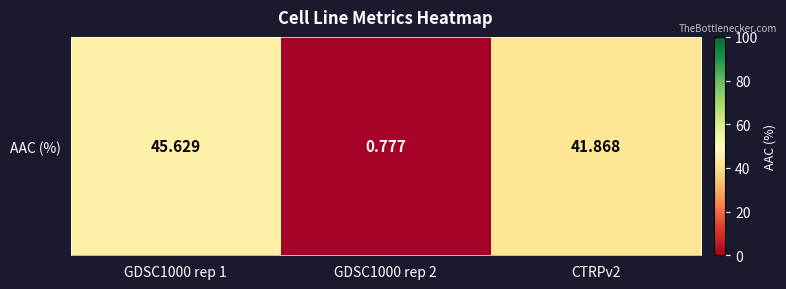

The chart shows a value of 41.9 at CTRPv2. True or false?

True